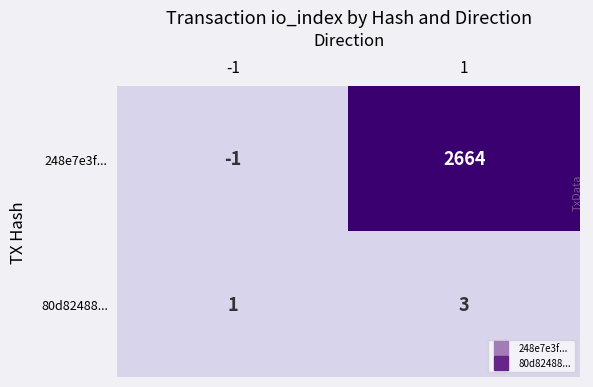

Reading left to right, list all the values displayed in this chart.

248e7e3f...: -1=-1	1=2664
80d82488...: -1=1	1=3